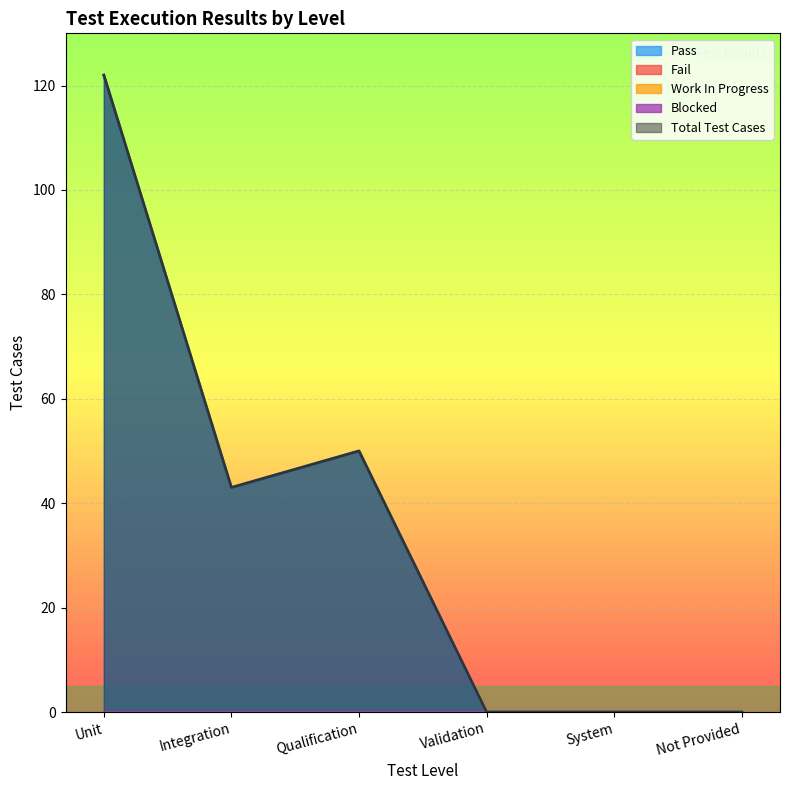

How many categories are shown in the chart?

6